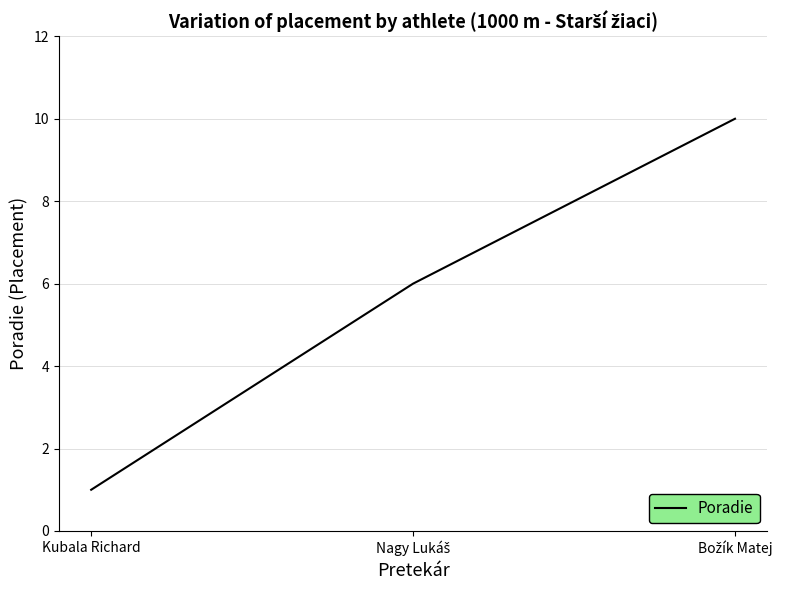

Does the chart display data point markers on the line(s)?

No